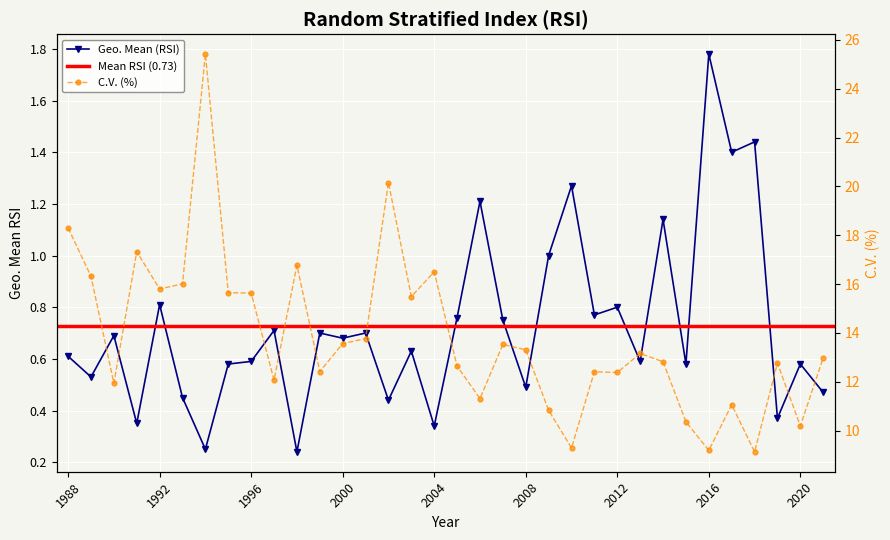

At which category does the chart reach its minimum across all series?

1998